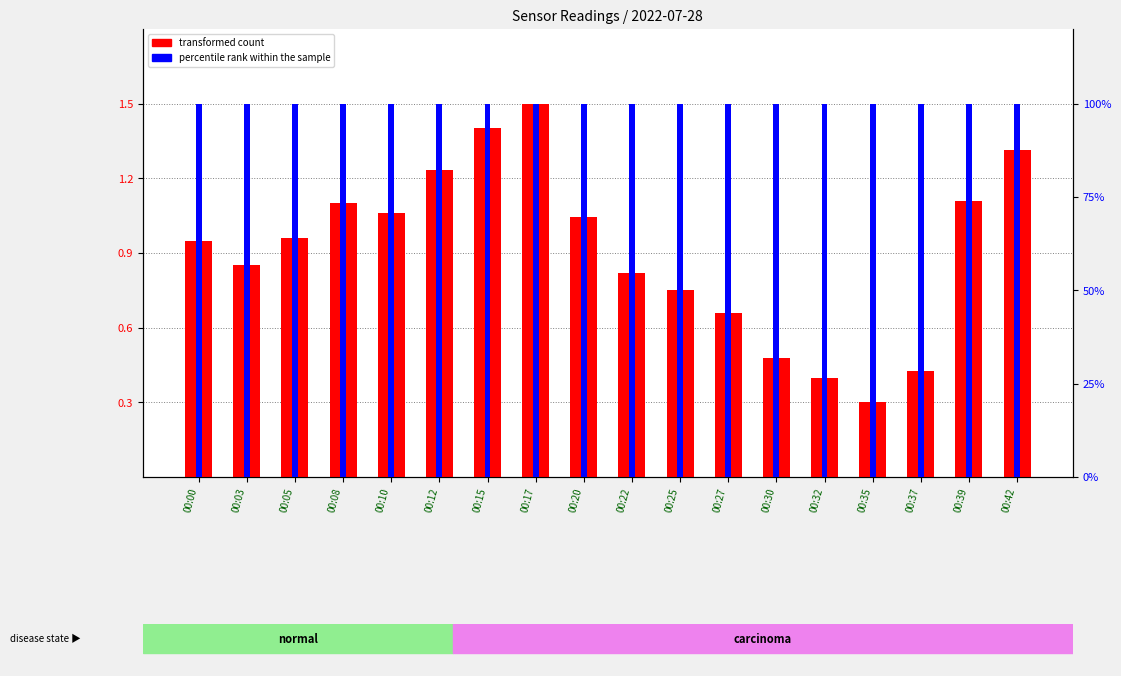

What is the value of the transformed count bar at the 13th from the left?

0.5